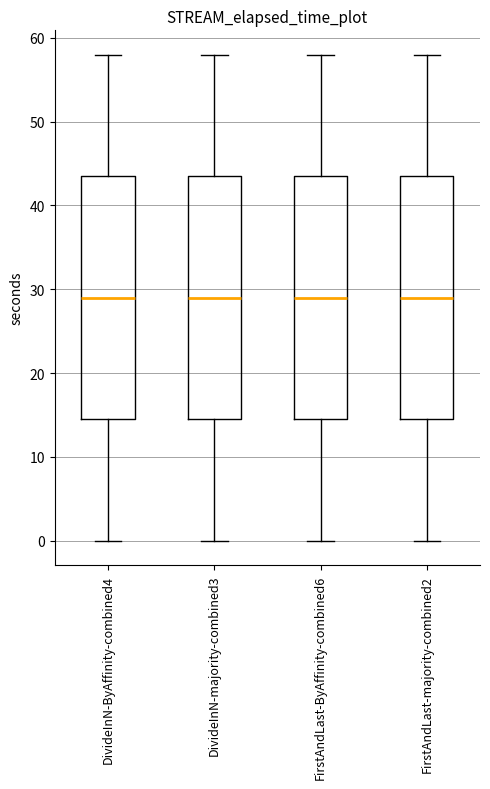

Where is the upper edge of the box for FirstAndLast-majority-combined2 on the y-axis? The values are not printed on the chart, so give them approximately, as read against the axis.

44